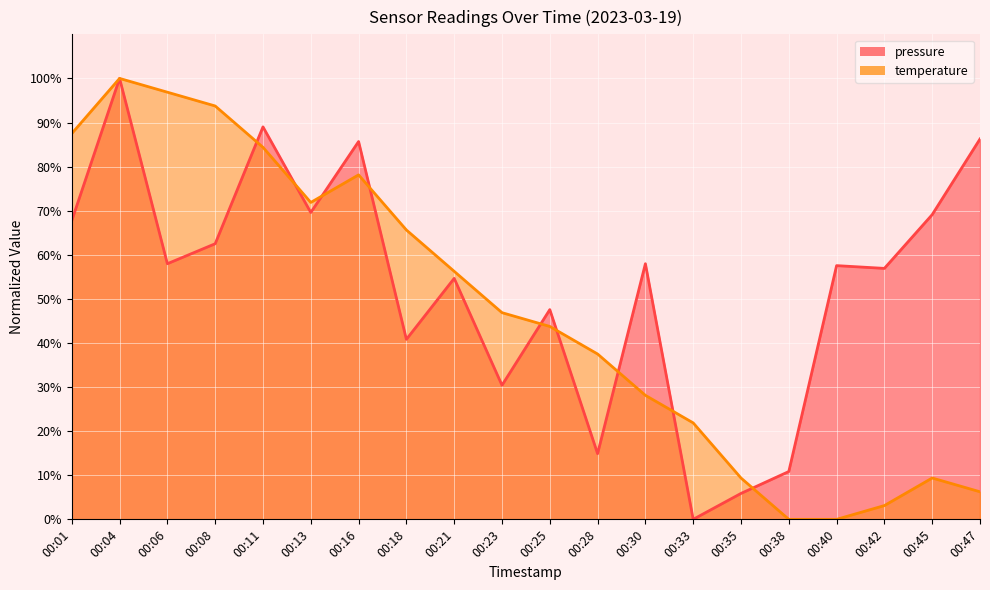

True or false: pressure and temperature cross at least once.

True